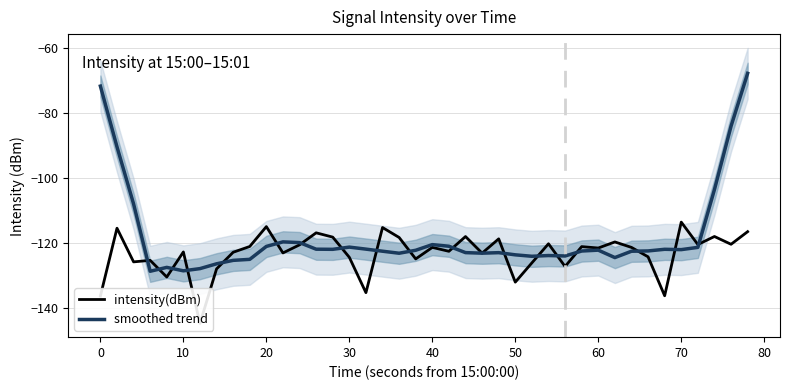

After their last crossing, which series has the higher values: smoothed trend or intensity(dBm)?

smoothed trend